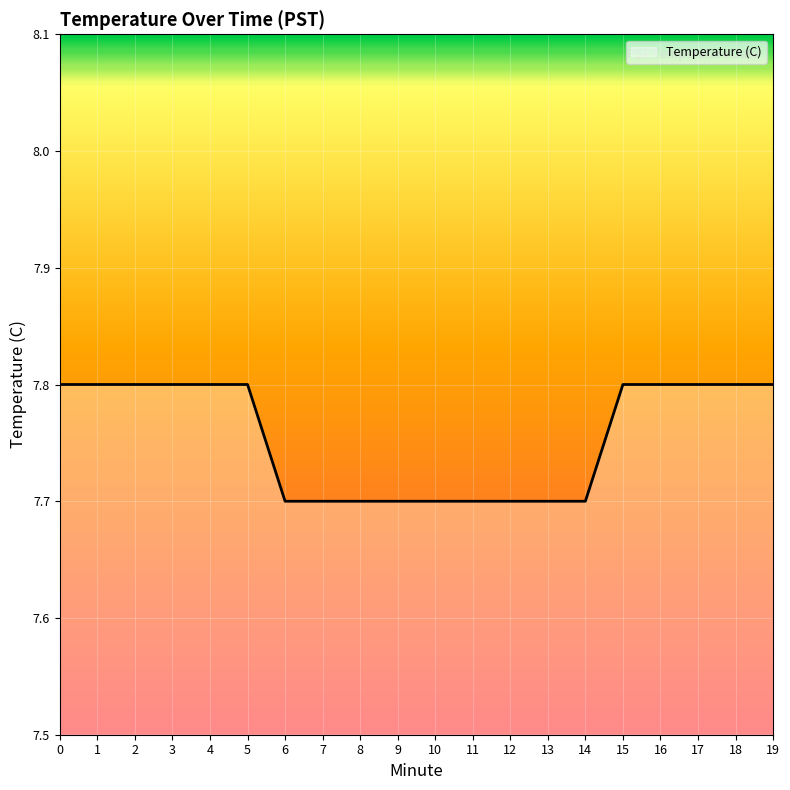

What is the sum of the values at 10 and 17?

15.5